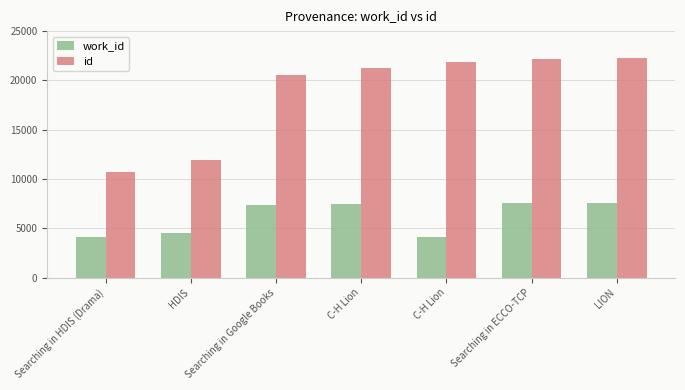

What is the label of the 7th bar from the right?

Searching in HDIS (Drama)